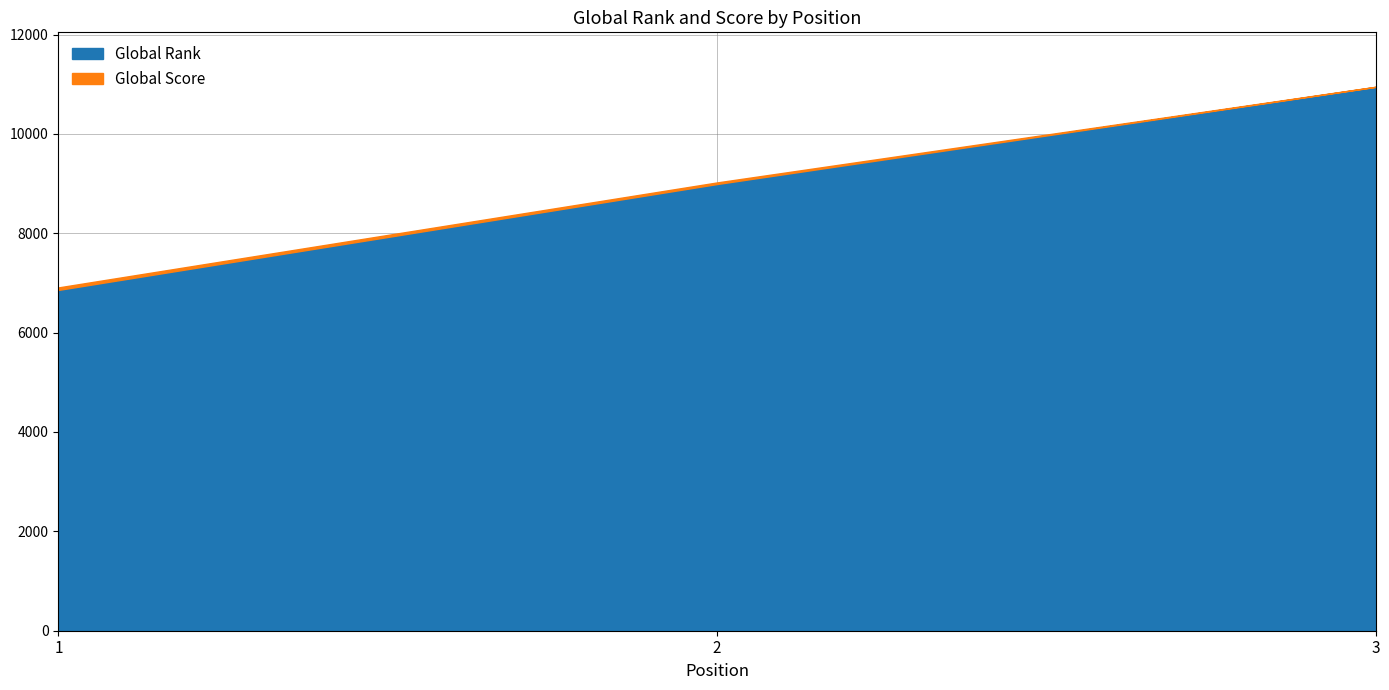

At which label does Global Rank reach its minimum?

1